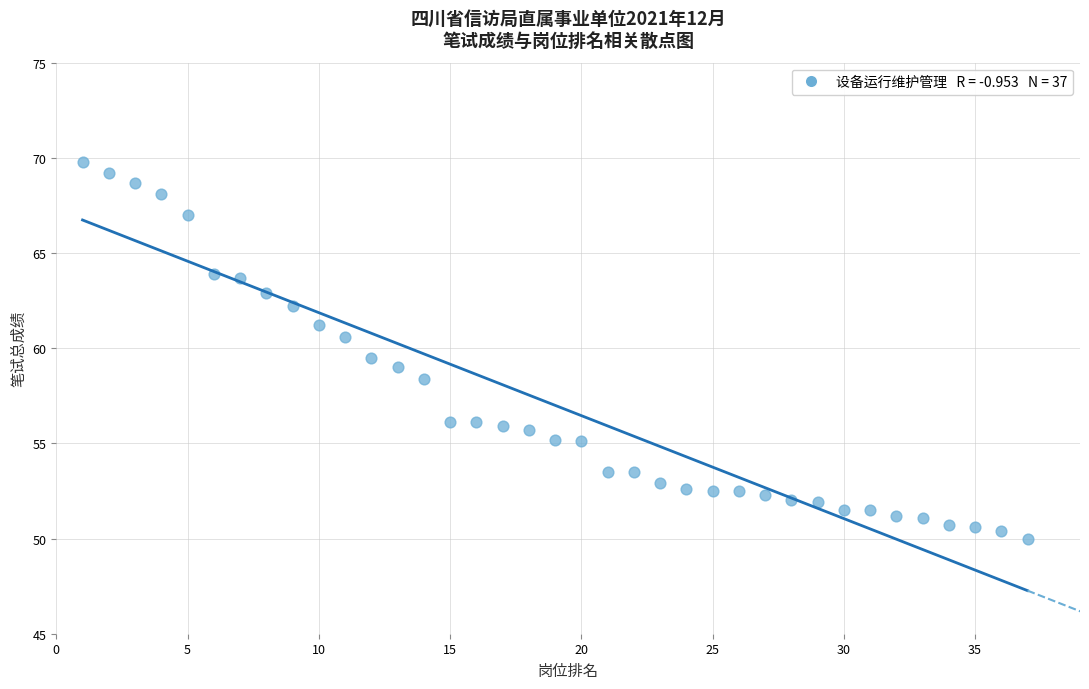

What is the range of Y values (max minus min)?

19.8